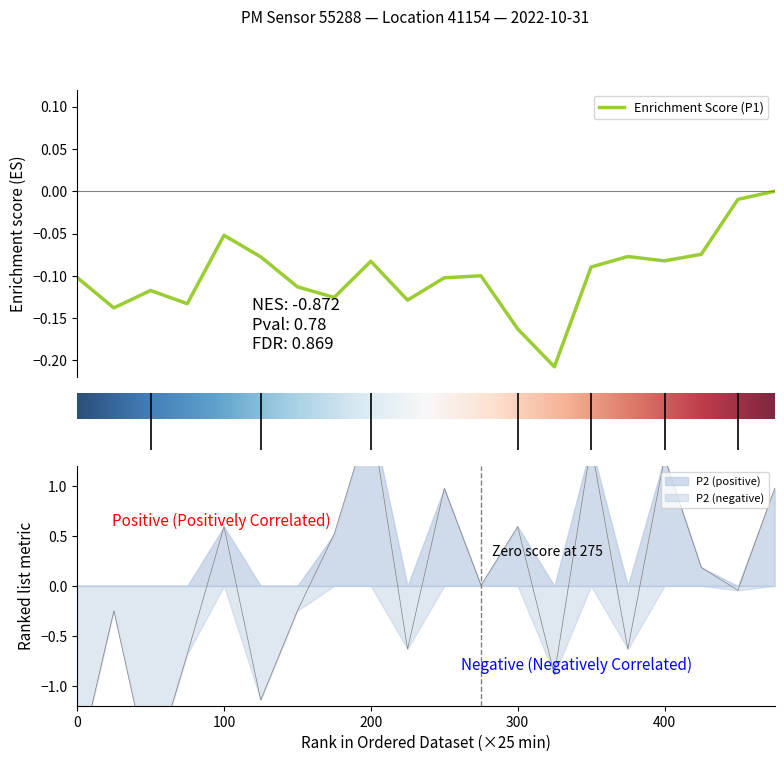

Is this an area chart (filled region under the line)?

No